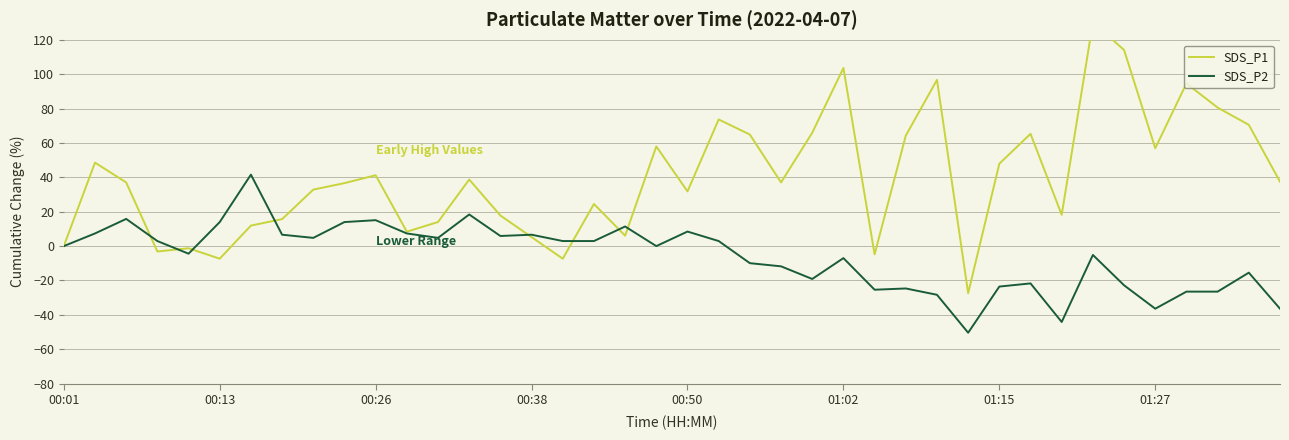

What is the difference between the maximum and minimum values in the SDS_P2 series?

91.9